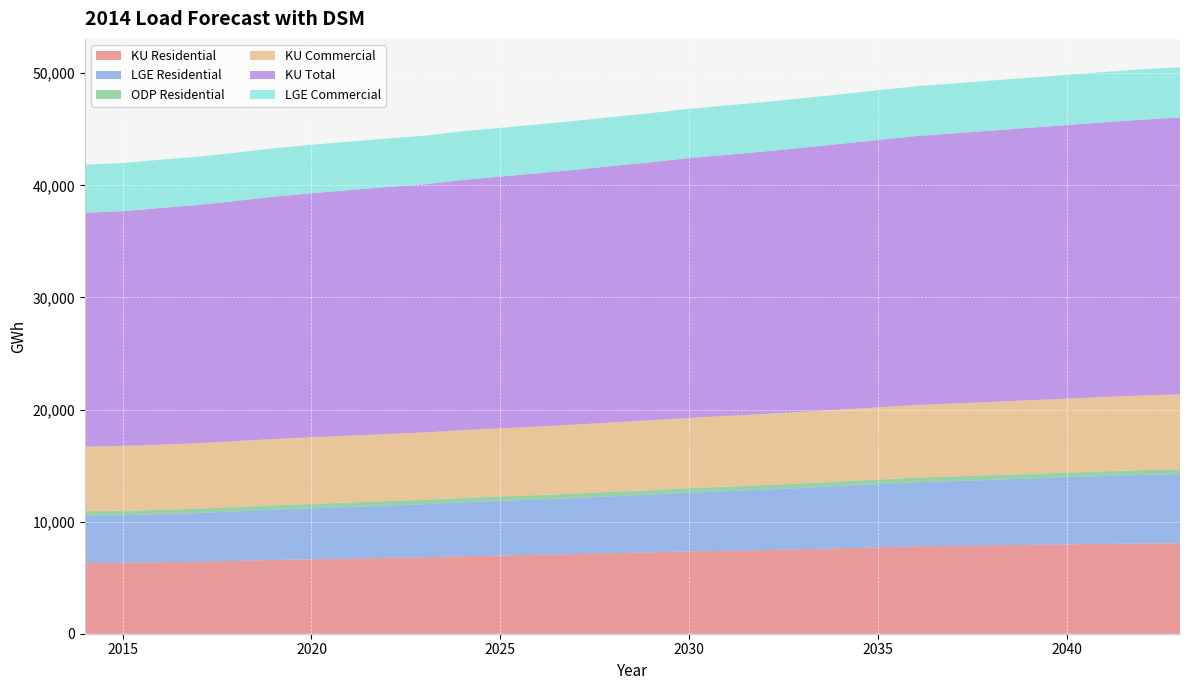

Reading left to right, extract all data points from this chart.

KU Residential: 2014=6304.6	2015=6323.6	2016=6375.6	2017=6418.5	2018=6494.1	2019=6578.2	2020=6637.5	2021=6701.6	2022=6768.4	2023=6822.4	2024=6912.3	2025=6975.3	2026=7040.5	2027=7105.6	2028=7185.7	2029=7254.0	2030=7343.5	2031=7398.6	2032=7462.1	2033=7540.3	2034=7620.8	2035=7708.2	2036=7792.8	2037=7839.7	2038=7883.6	2039=7926.0	2040=7970.8	2041=8012.4	2042=8048.7	2043=8062.6
LGE Residential: 2014=4229.7	2015=4247.1	2016=4286.0	2017=4344.2	2018=4413.4	2019=4487.8	2020=4546.5	2021=4607.9	2022=4670.5	2023=4727.1	2024=4806.4	2025=4868.6	2026=4933.7	2027=5003.0	2028=5087.5	2029=5157.9	2030=5243.8	2031=5318.4	2032=5388.1	2033=5469.1	2034=5549.6	2035=5632.6	2036=5716.8	2037=5772.7	2038=5842.5	2039=5914.7	2040=5985.4	2041=6055.1	2042=6118.4	2043=6183.9
ODP Residential: 2014=399.1	2015=396.9	2016=392.9	2017=392.3	2018=393.3	2019=394.4	2020=394.8	2021=394.5	2022=395.0	2023=395.4	2024=398.4	2025=398.5	2026=399.8	2027=400.6	2028=402.7	2029=404.4	2030=406.9	2031=407.9	2032=409.2	2033=411.8	2034=411.4	2035=413.0	2036=416.2	2037=418.1	2038=420.3	2039=422.8	2040=422.9	2041=422.7	2042=428.2	2043=419.5
KU Commercial: 2014=5752.1	2015=5773.6	2016=5812.7	2017=5843.1	2018=5878.9	2019=5907.9	2020=5939.9	2021=5962.5	2022=5984.1	2023=6008.3	2024=6045.8	2025=6078.2	2026=6110.1	2027=6145.7	2028=6181.7	2029=6228.9	2030=6267.6	2031=6305.3	2032=6340.5	2033=6374.0	2034=6409.5	2035=6442.4	2036=6471.6	2037=6502.1	2038=6532.6	2039=6562.0	2040=6594.2	2041=6624.9	2042=6656.6	2043=6689.2
KU Total: 2014=20864.8	2015=20949.7	2016=21110.9	2017=21249.1	2018=21426.5	2019=21616.2	2020=21775.4	2021=21906.7	2022=22026.4	2023=22141.5	2024=22314.2	2025=22451.3	2026=22592.3	2027=22734.7	2028=22876.8	2029=23016.0	2030=23170.6	2031=23290.7	2032=23416.8	2033=23555.0	2034=23701.3	2035=23848.9	2036=23990.8	2037=24096.2	2038=24199.2	2039=24300.3	2040=24405.5	2041=24509.3	2042=24607.3	2043=24684.3
LGE Commercial: 2014=4296.5	2015=4296.6	2016=4301.5	2017=4302.5	2018=4307.4	2019=4313.2	2020=4320.9	2021=4323.3	2022=4327.3	2023=4332.9	2024=4343.2	2025=4350.4	2026=4354.9	2027=4363.3	2028=4371.1	2029=4383.3	2030=4392.5	2031=4401.4	2032=4410.7	2033=4416.1	2034=4423.2	2035=4432.2	2036=4443.4	2037=4453.3	2038=4464.5	2039=4469.7	2040=4479.2	2041=4488.4	2042=4490.7	2043=4495.5